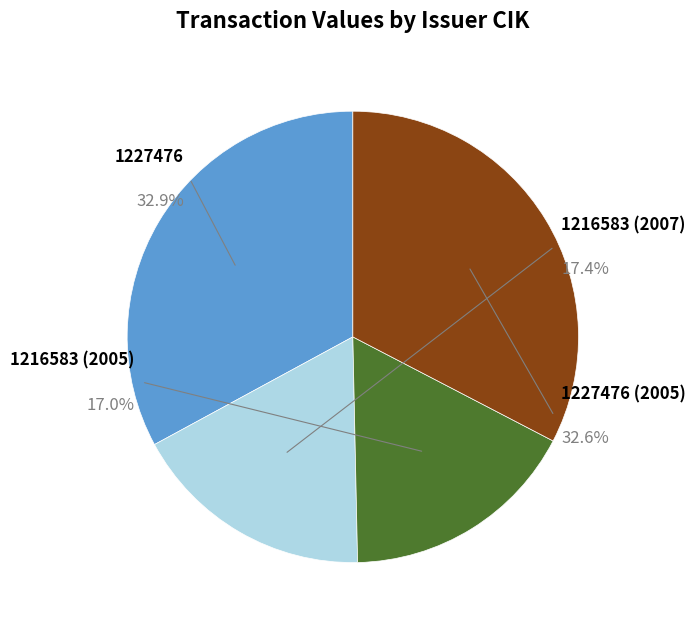

What is the largest slice in the pie chart?

1227476